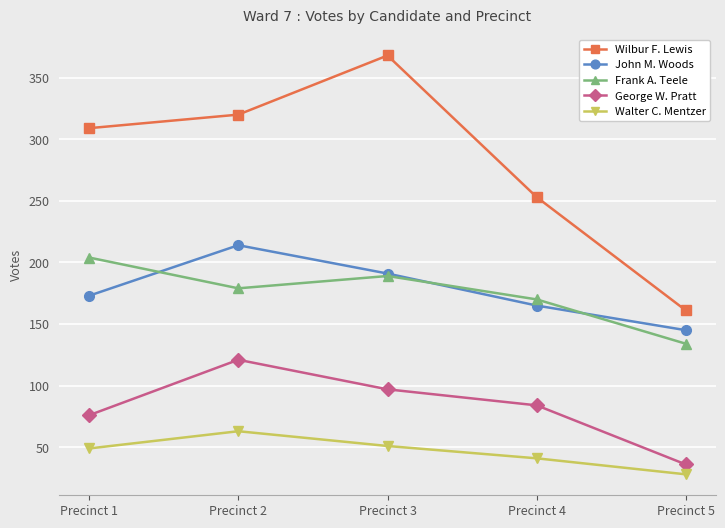

Count the Frank A. Teele values in the range 170 to 189.

3